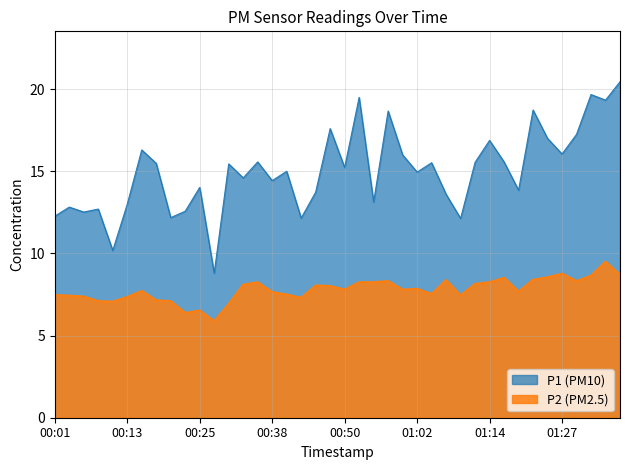

Reading right to left, list all the values displayed in this chart.

P1: 01:36=20.4	01:34=19.3	01:31=19.7	01:29=17.2	01:27=16.1	01:24=17.0	01:22=18.7	01:19=13.8	01:17=15.6	01:14=16.9	01:12=15.6	01:10=12.1	01:07=13.6	01:05=15.5	01:02=14.9	01:00=16.0	00:57=18.7	00:55=13.1	00:52=19.5	00:50=15.2	00:47=17.6	00:45=13.7	00:43=12.2	00:40=15.0	00:38=14.4	00:35=15.6	00:33=14.6	00:30=15.4	00:28=8.8	00:25=14.0	00:23=12.6	00:20=12.2	00:18=15.5	00:16=16.3	00:13=13.0	00:11=10.2	00:08=12.7	00:06=12.5	00:03=12.8	00:01=12.3
P2: 01:36=8.7	01:34=9.5	01:31=8.7	01:29=8.3	01:27=8.8	01:24=8.6	01:22=8.4	01:19=7.7	01:17=8.5	01:14=8.2	01:12=8.2	01:10=7.5	01:07=8.4	01:05=7.5	01:02=7.8	01:00=7.8	00:57=8.3	00:55=8.2	00:52=8.2	00:50=7.8	00:47=8.0	00:45=8.1	00:43=7.3	00:40=7.5	00:38=7.7	00:35=8.2	00:33=8.1	00:30=6.9	00:28=5.9	00:25=6.5	00:23=6.4	00:20=7.1	00:18=7.2	00:16=7.7	00:13=7.3	00:11=7.1	00:08=7.1	00:06=7.4	00:03=7.4	00:01=7.5